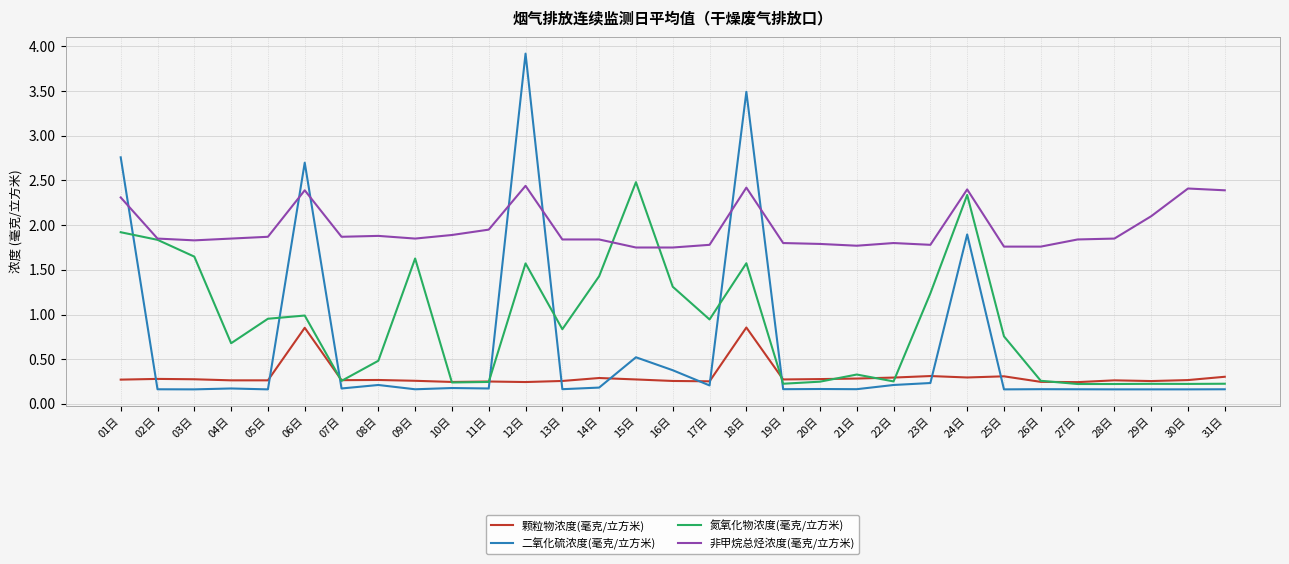

True or false: 颗粒物浓度(毫克/立方米) and 非甲烷总烃浓度(毫克/立方米) intersect in this chart.

False